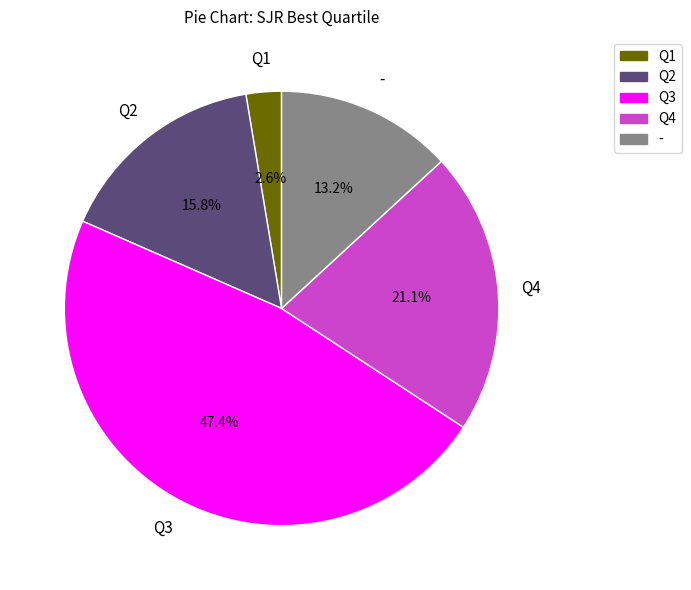

What portion of the pie excludes Q4?

78.9%